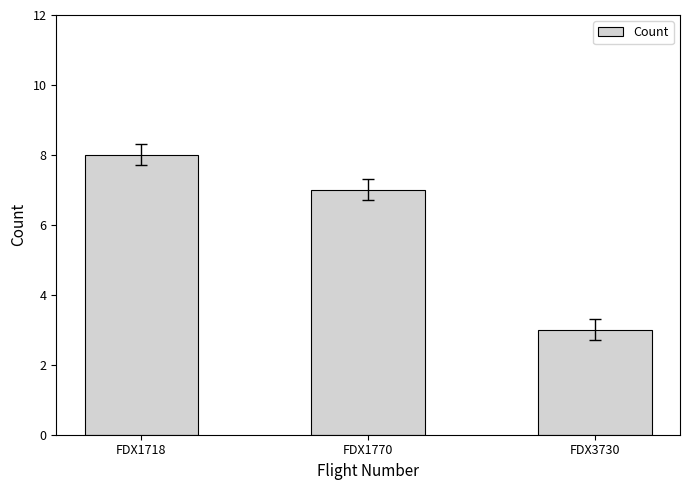

Reading left to right, extract all data points from this chart.

8	7	3